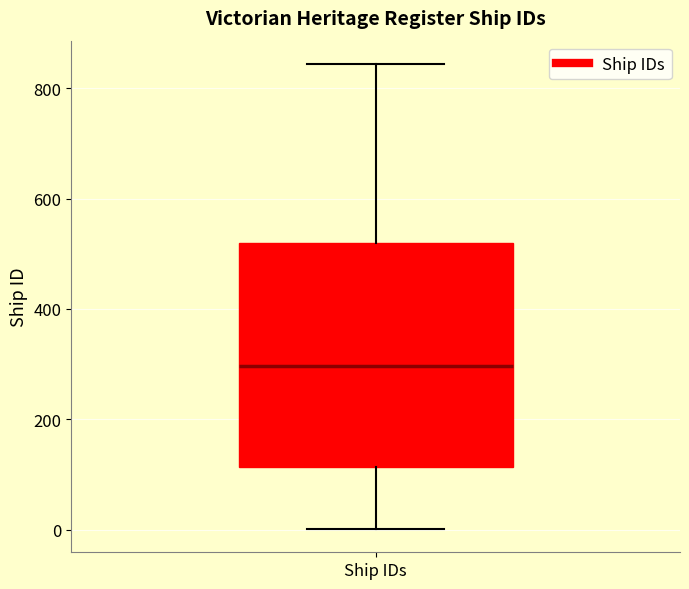

Transcribe this box plot: give where the median line is, the range the box spans, and where the two whiskers end, as read against the y-axis. The values are not printed on the chart, so give them approximately, as read against the axis.

median 300, box 120 to 520, whiskers 0 to 840